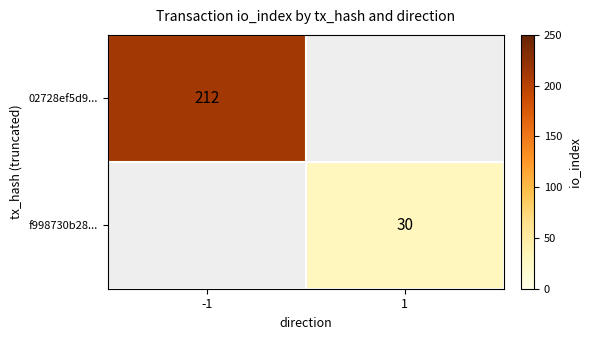

Is the value of f998730b28... at 1 greater than the value of 02728ef5d9... at -1?

No